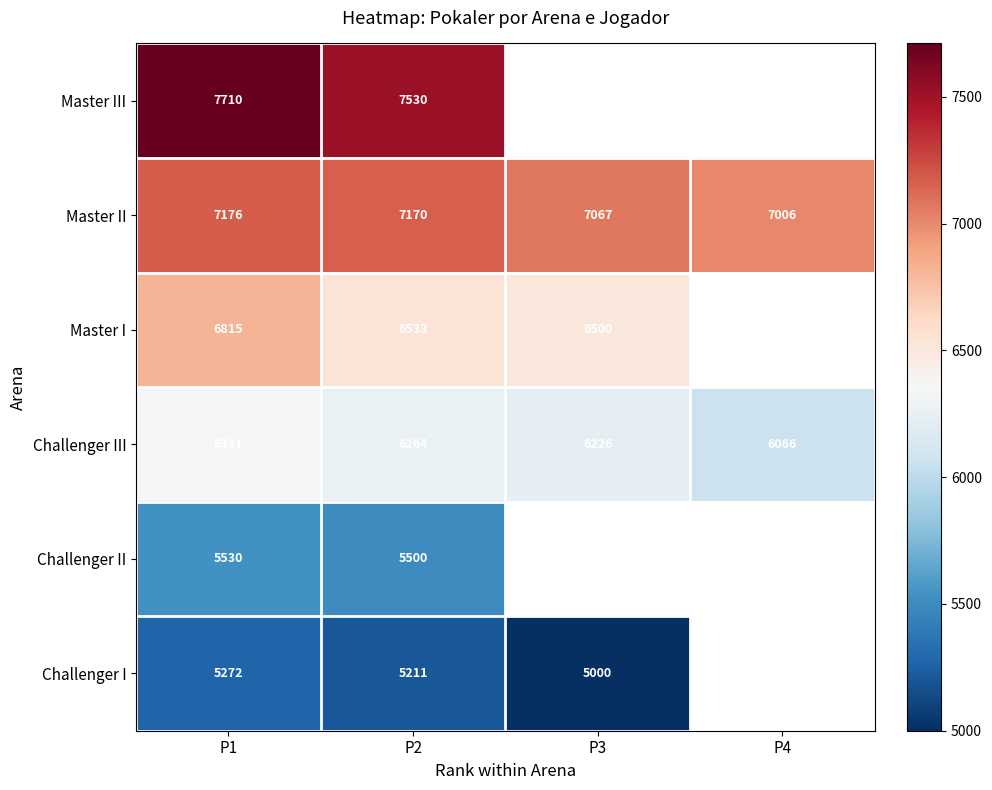

True or false: Master I has a value of 2292 at P1.

False